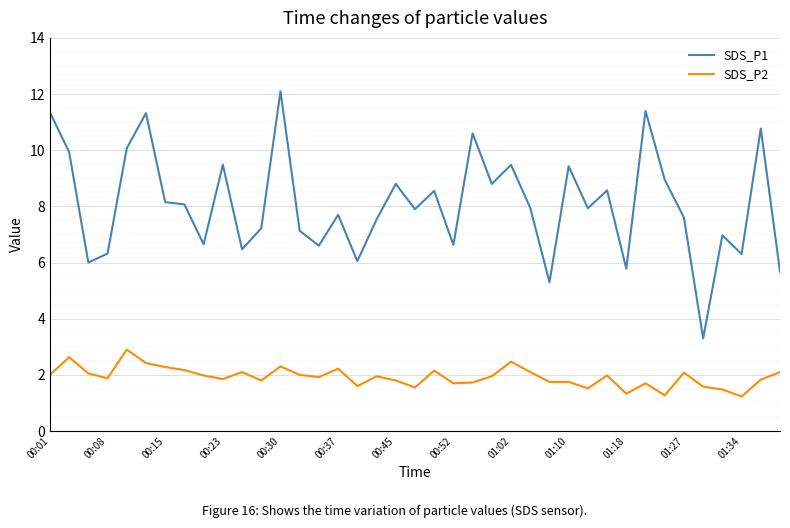

Which series has the largest range (max minus min)?

SDS_P1